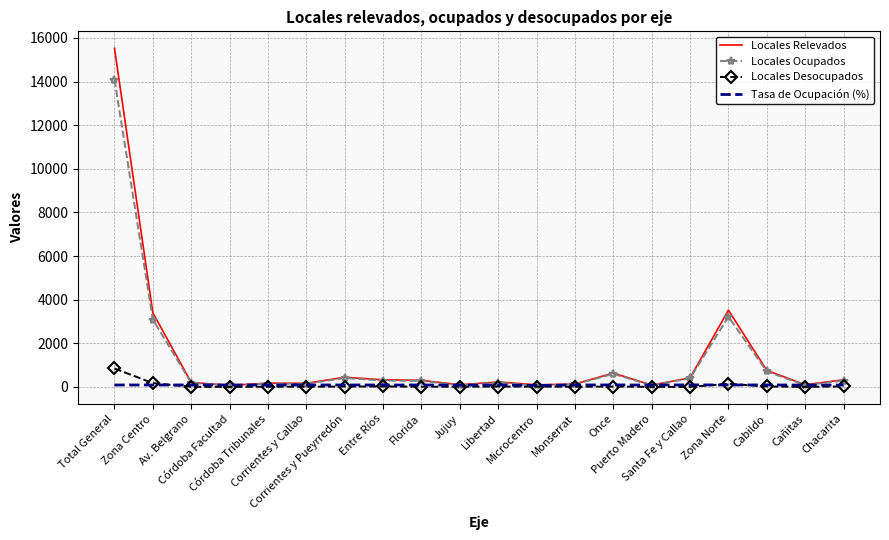

Count the number of data series in this chart.

4